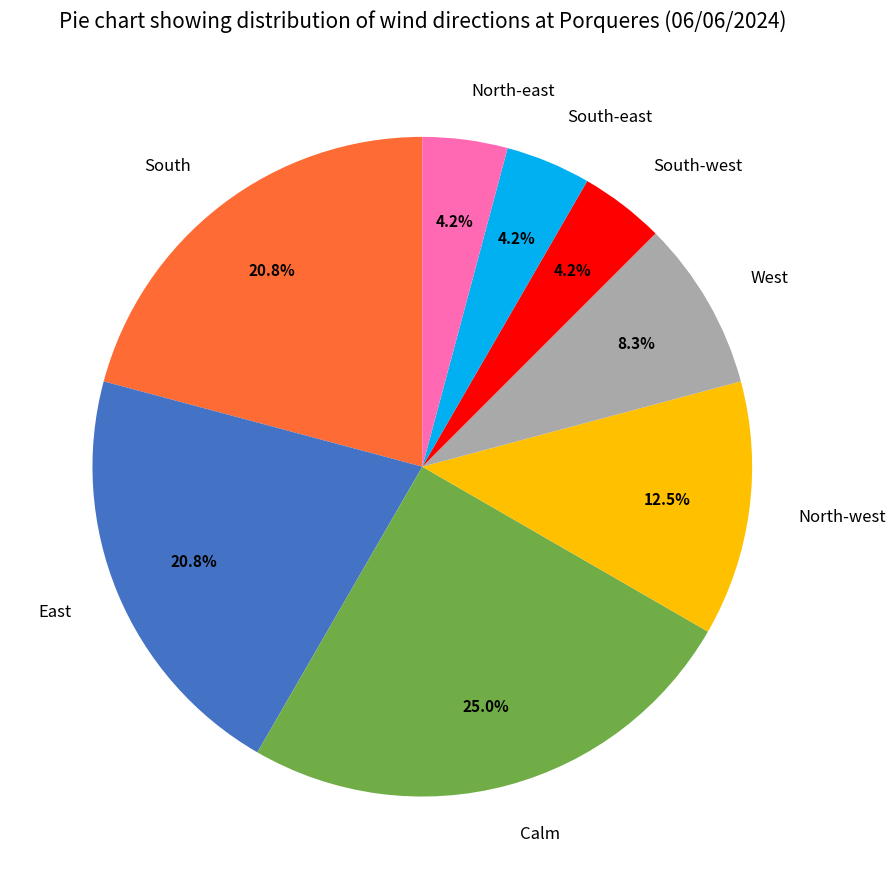

Does West account for over 50% of the chart?

No